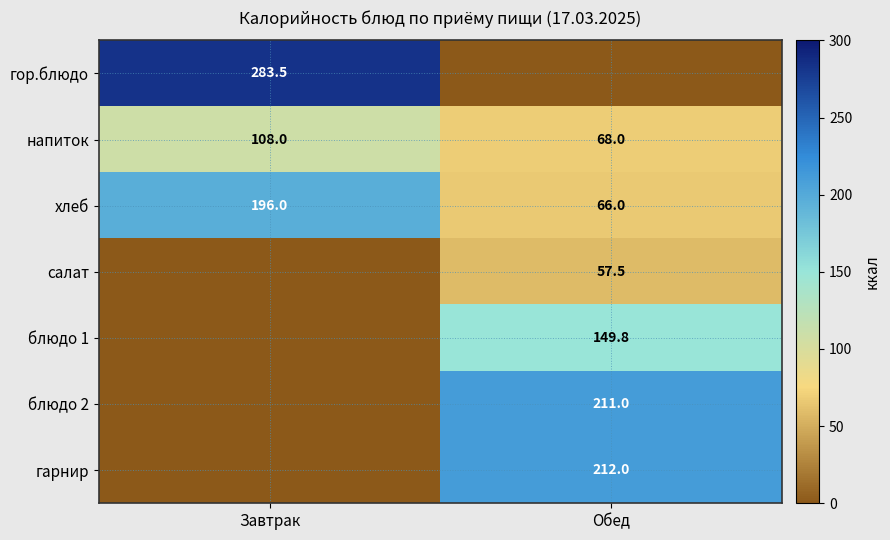

What is the difference between the maximum and minimum values in the напиток series?

40.0